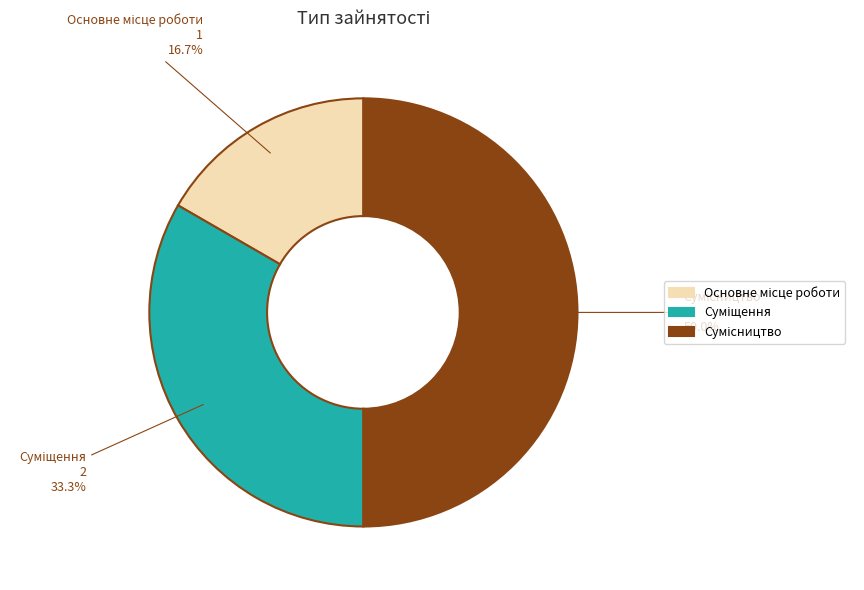

Count the number of slices in the pie.

3